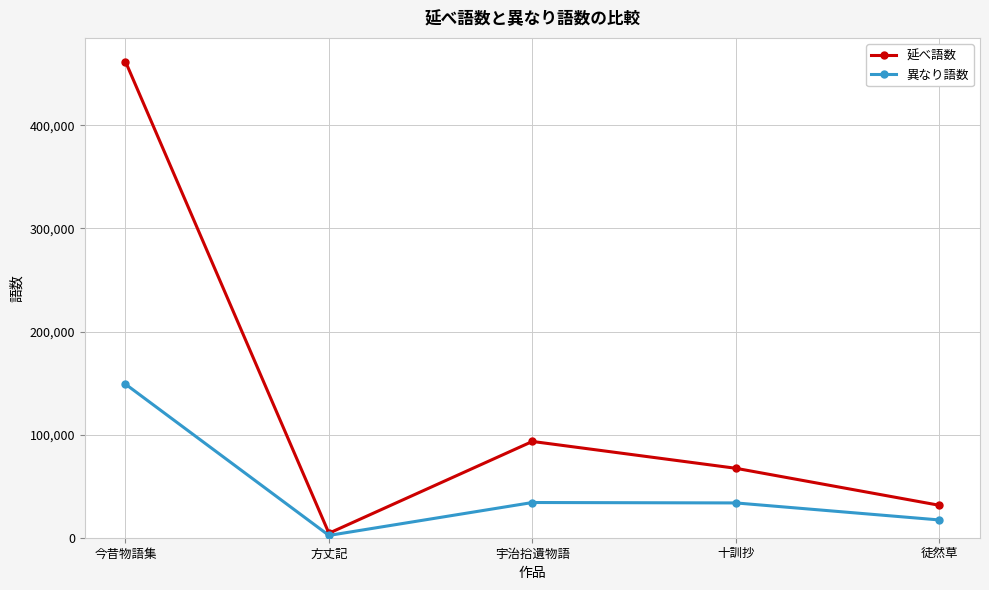

Which series has the largest range (max minus min)?

延べ語数